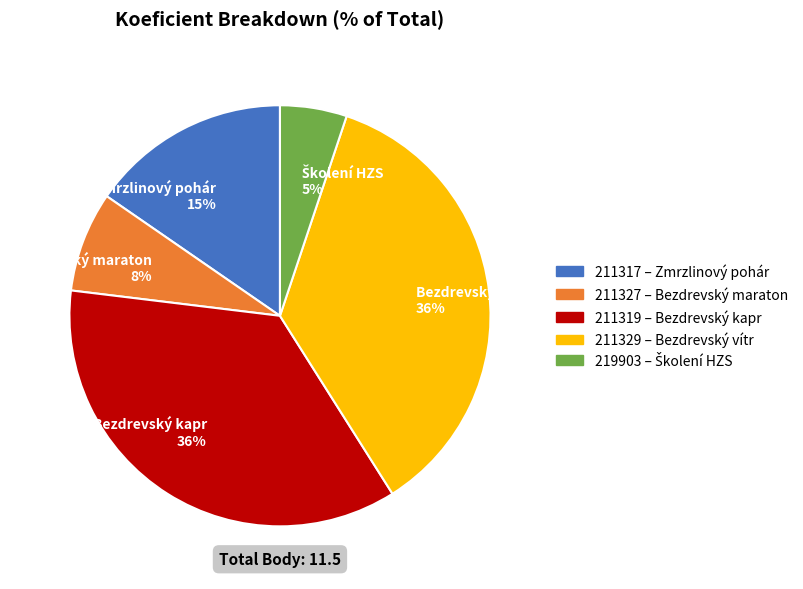

True or false: Bezdrevský maraton 8% accounts for 19% of the total.

False